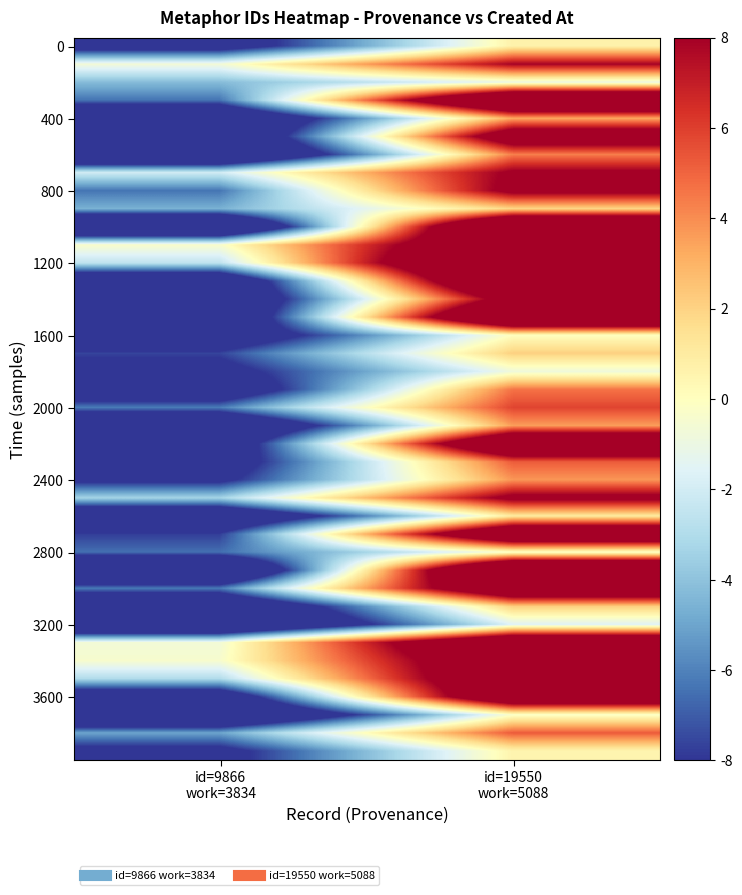

How many categories are shown in the chart?

2